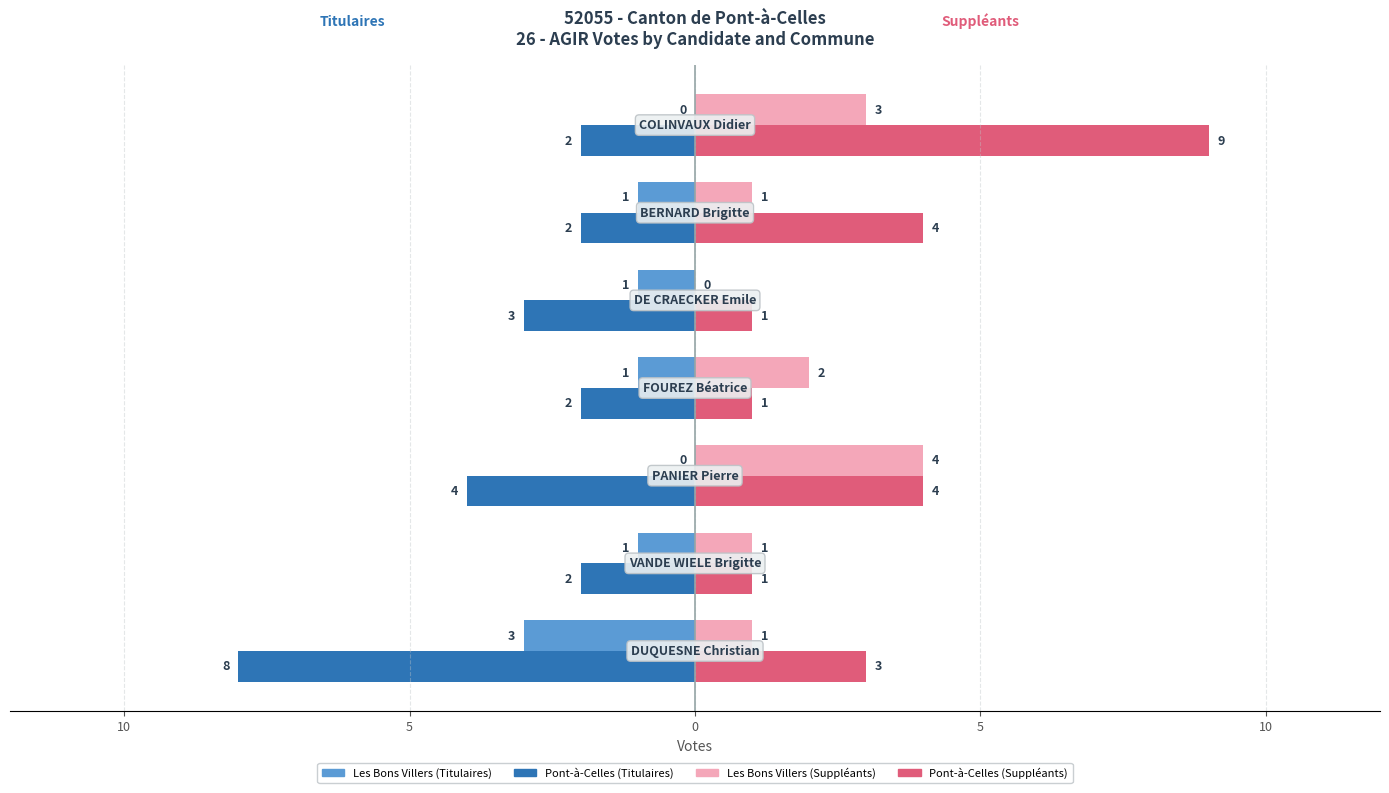

Reading left to right, list all the values displayed in this chart.

Les Bons Villers (Titulaires): -3	-1	0	-1	-1	-1	0
Pont-à-Celles (Titulaires): -8	-2	-4	-2	-3	-2	-2
Les Bons Villers (Suppléants): 1	1	4	2	0	1	3
Pont-à-Celles (Suppléants): 3	1	4	1	1	4	9